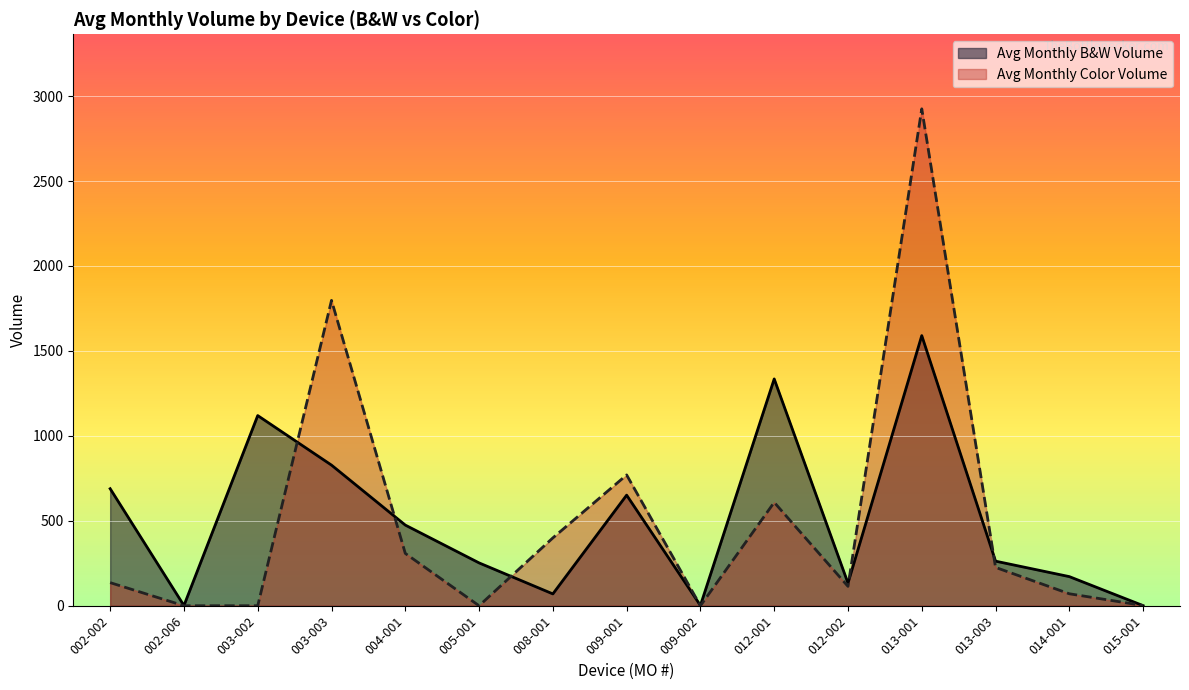

What is the difference between the maximum and minimum values in the Avg Monthly B&W Volume series?

1589.3